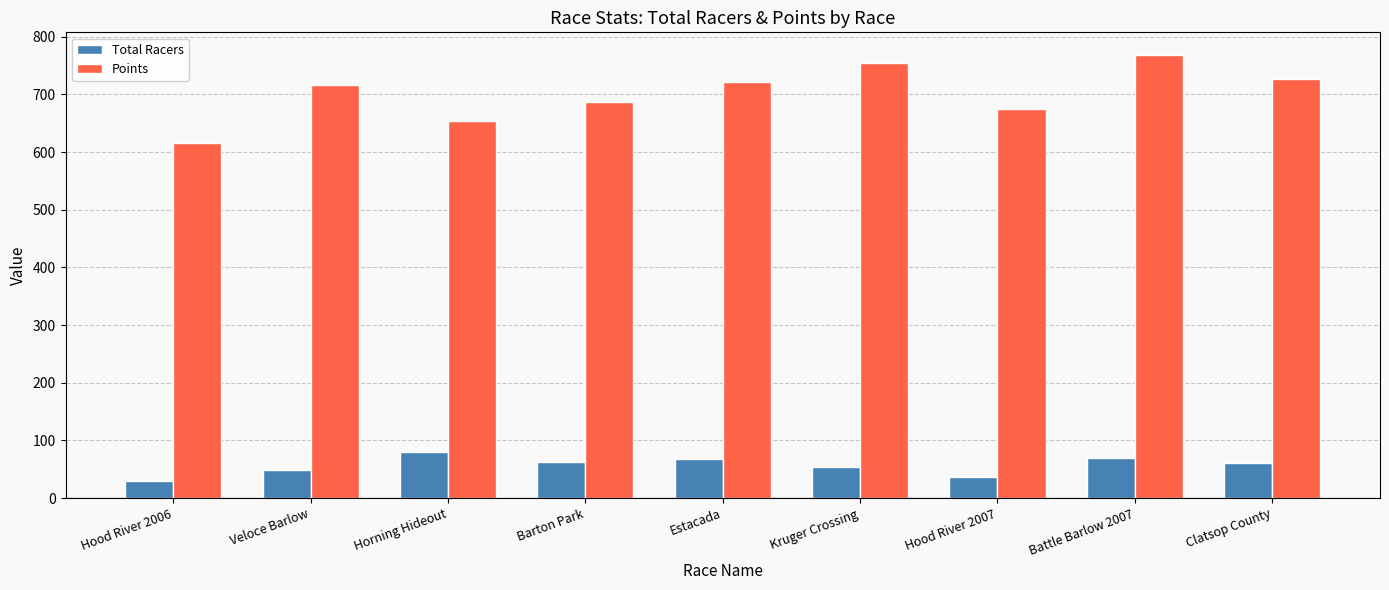

Which series has the widest spread of values?

Points